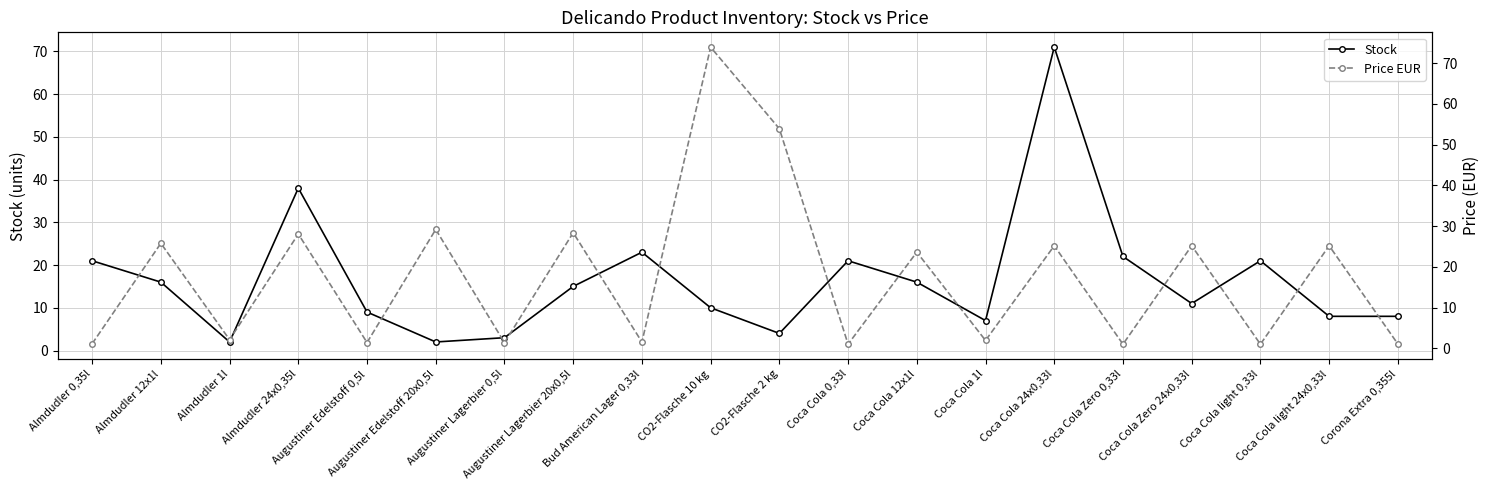

Is it true that Stock equals 7.0 at Coca Cola 1l?

True